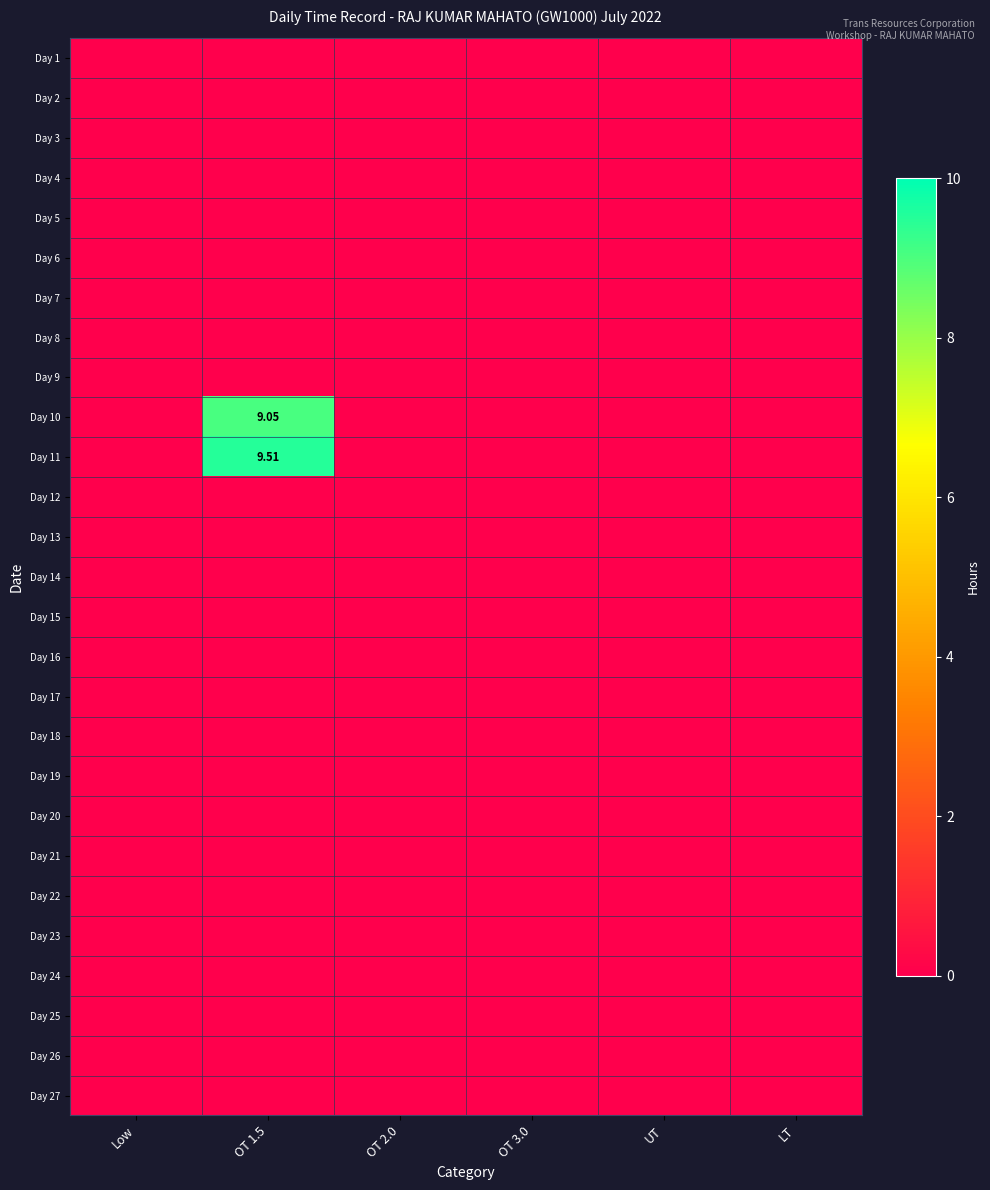

True or false: Day 3 has a value of 0.0 at Low.

True